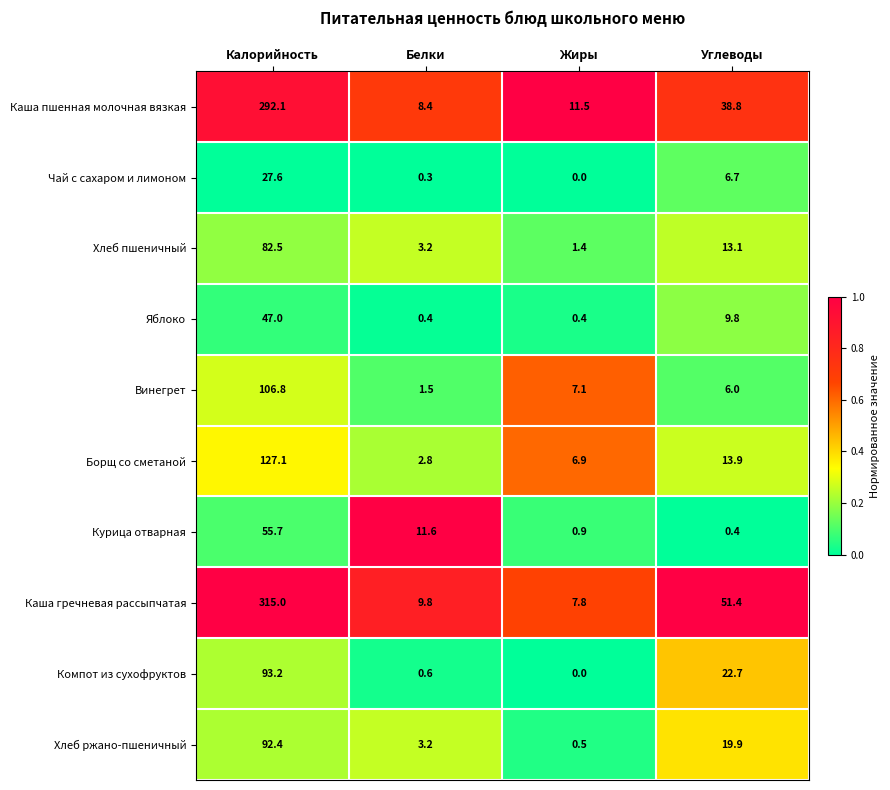

What is the total value across all series at Жиры?

36.5